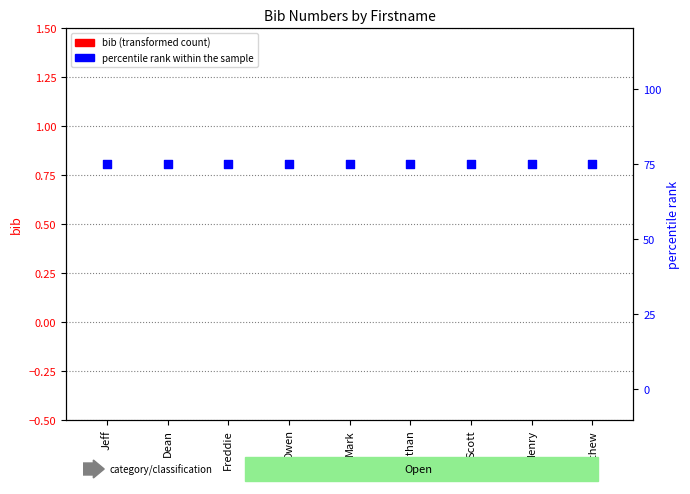

Is the value of bib count at Owen greater than the value of percentile rank within the sample at Owen?

No